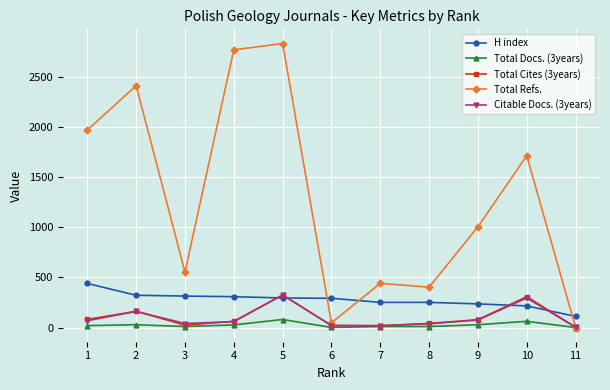

Which series ends up on top after the final intersection of Total Cites (3years) and H index?

H index